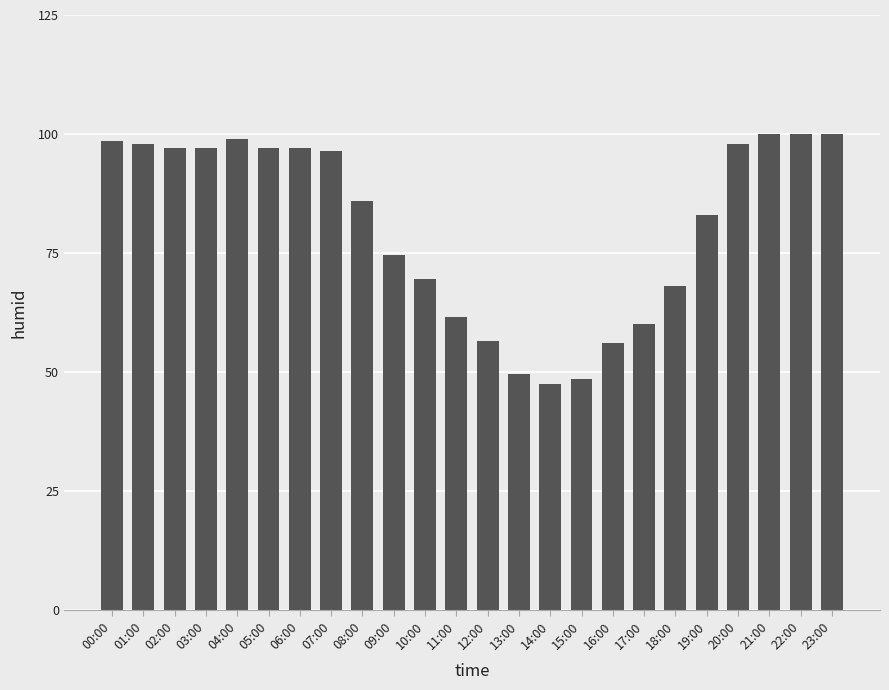

What is the smallest value displayed?

47.5